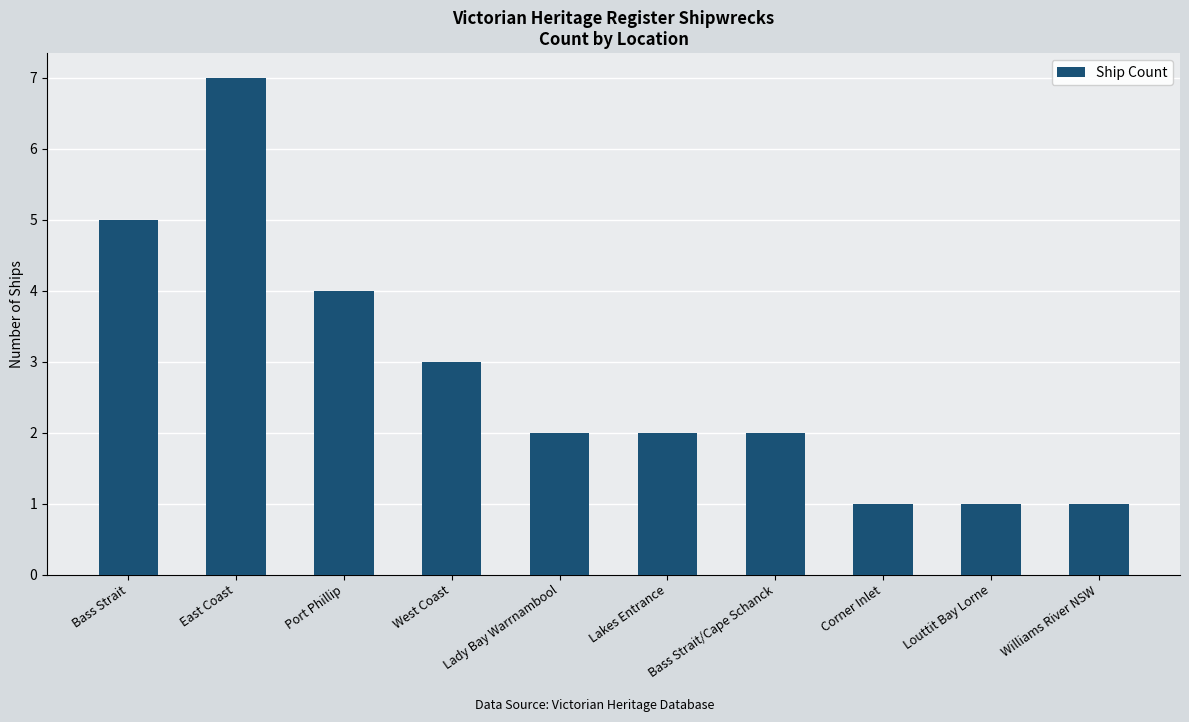

What is the change in value from East Coast to Lakes Entrance?

-5